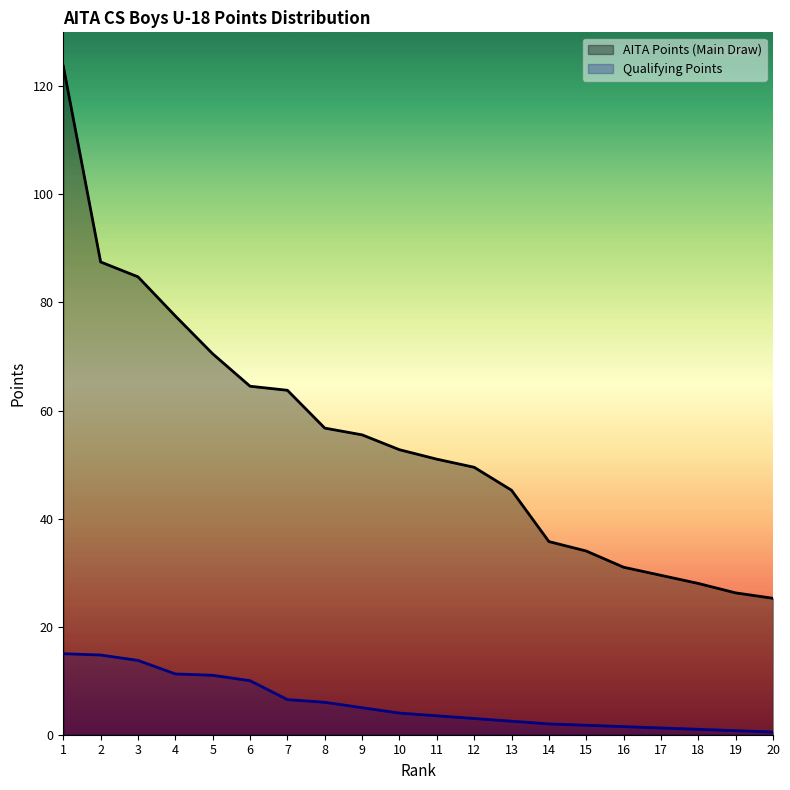

What is the value of the Qualifying Points point at the 4th from the left?

11.2